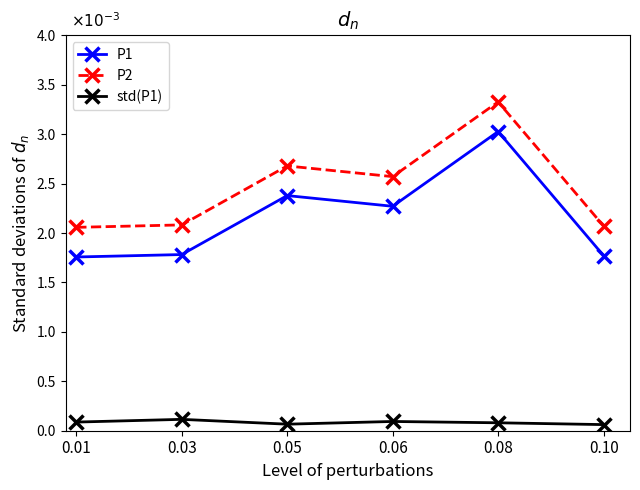

True or false: P1 and P2 cross at least once.

False